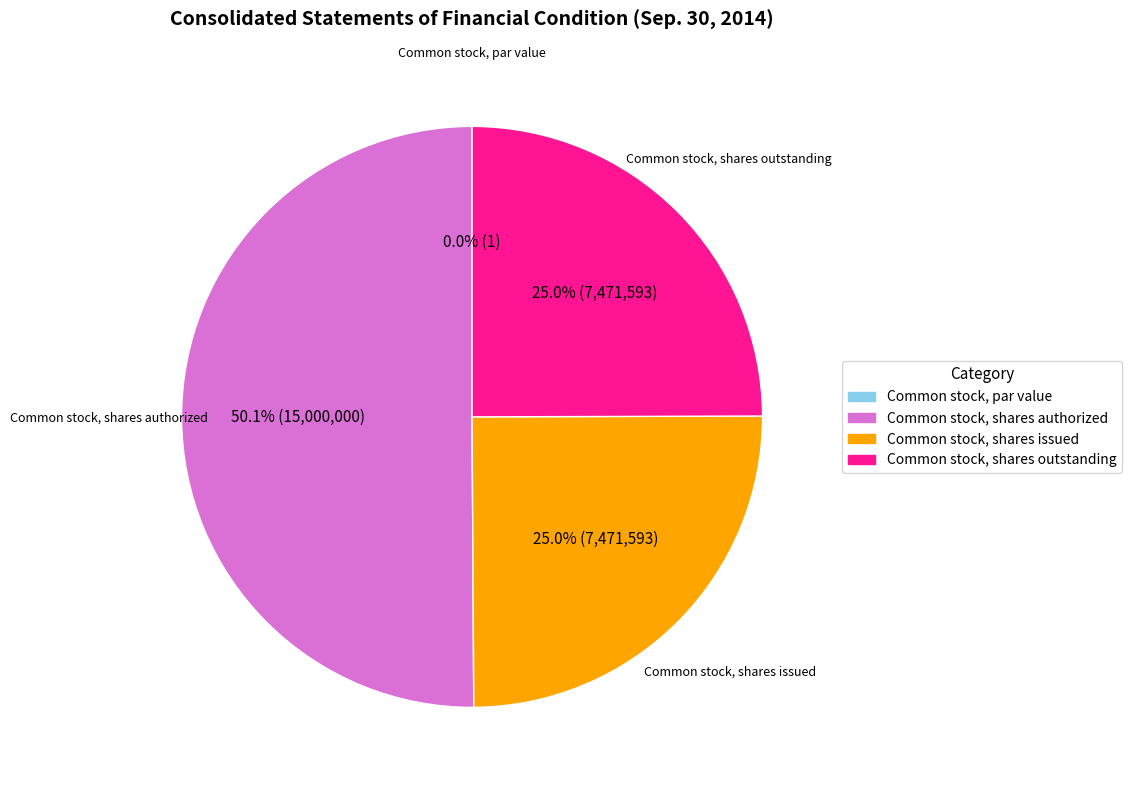

Which has a higher value, Common stock, shares issued or Common stock, shares authorized?

Common stock, shares authorized